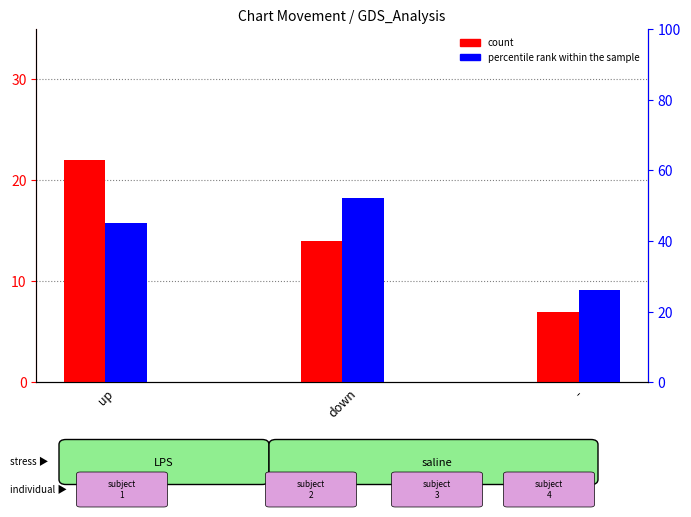

What is the difference between the percentile rank within the sample values at - and up?

19